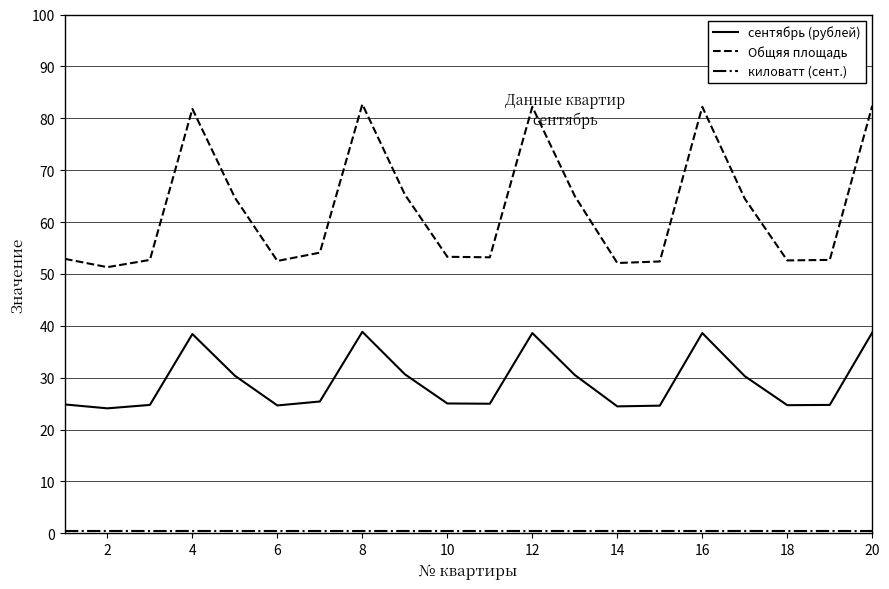

Which series has the largest range (max minus min)?

Общяя площадь